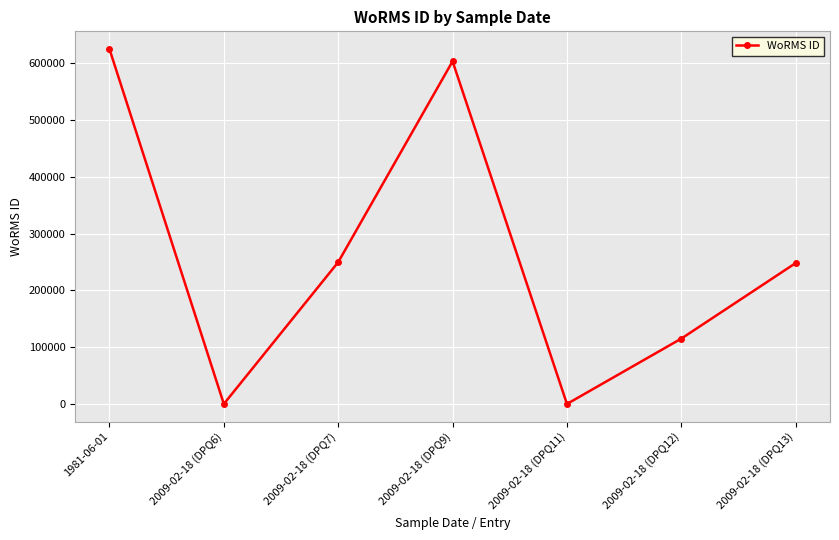

Where is the first local minimum?

2009-02-18 (DPQ6)